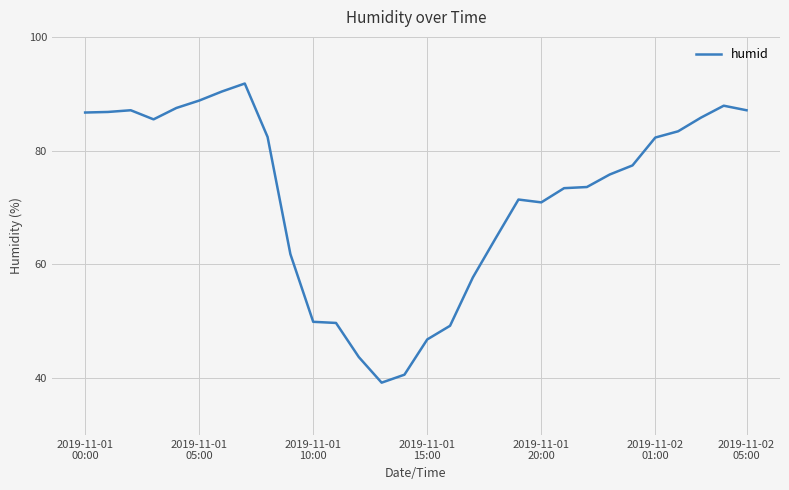

What is the greatest value displayed?

91.8